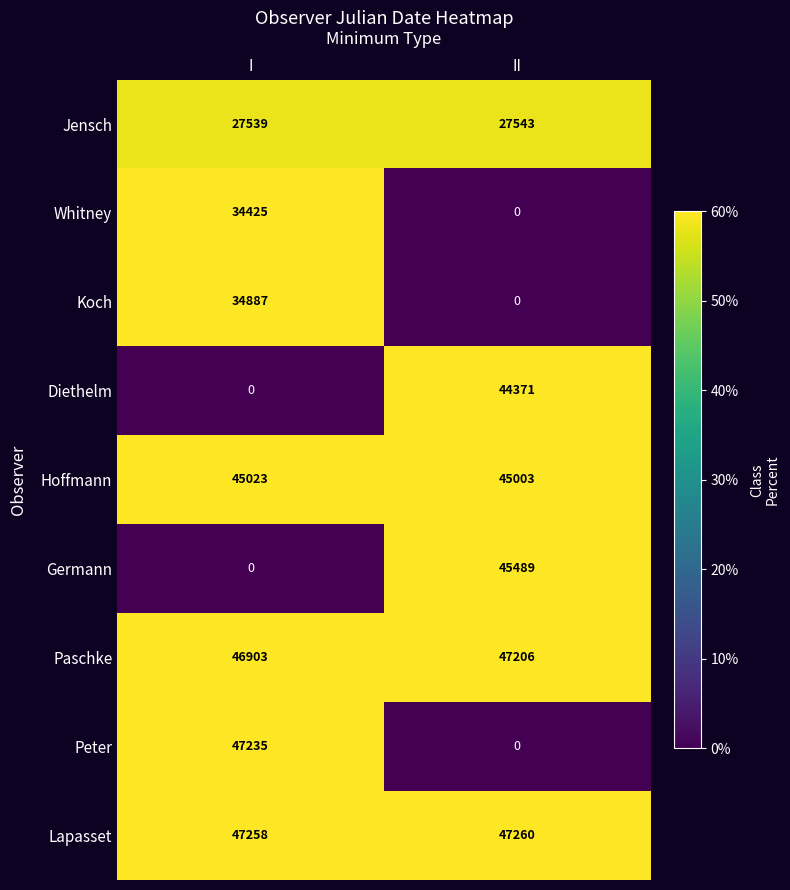

Which series has the largest range (max minus min)?

Peter